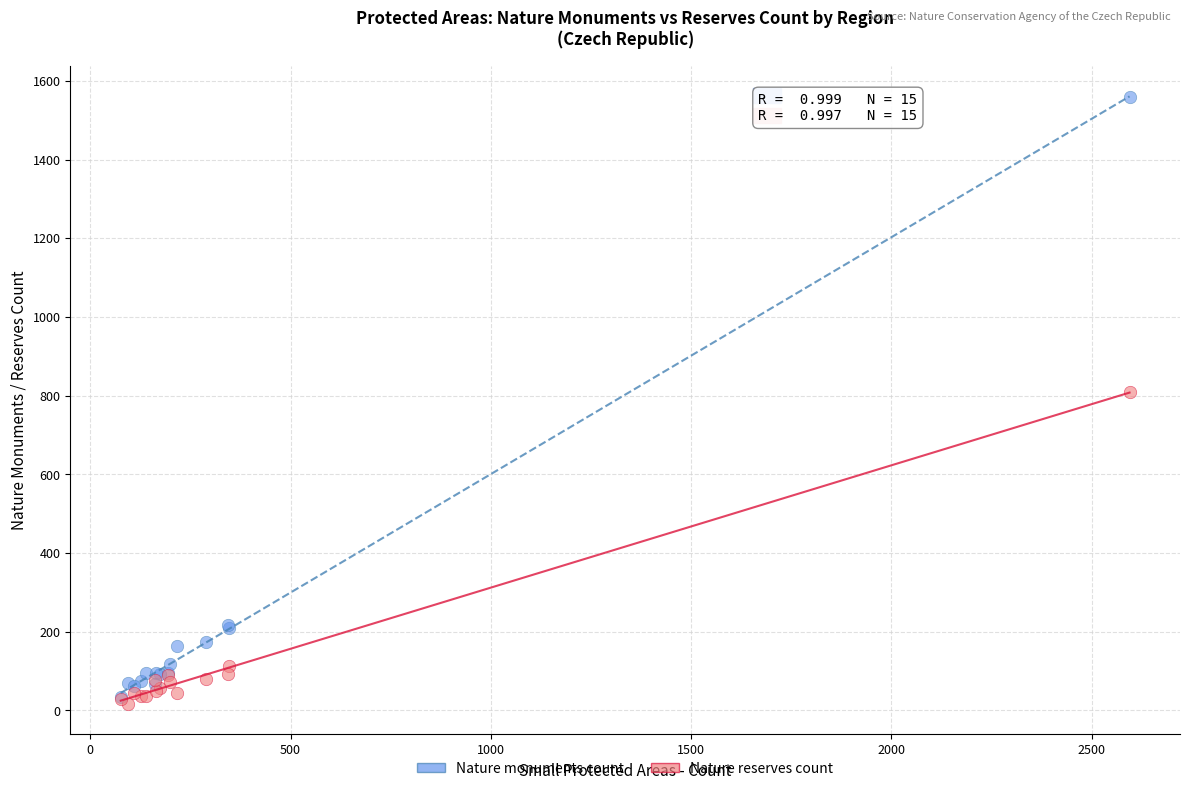

Across all series, what Y value is closest to 787?

809